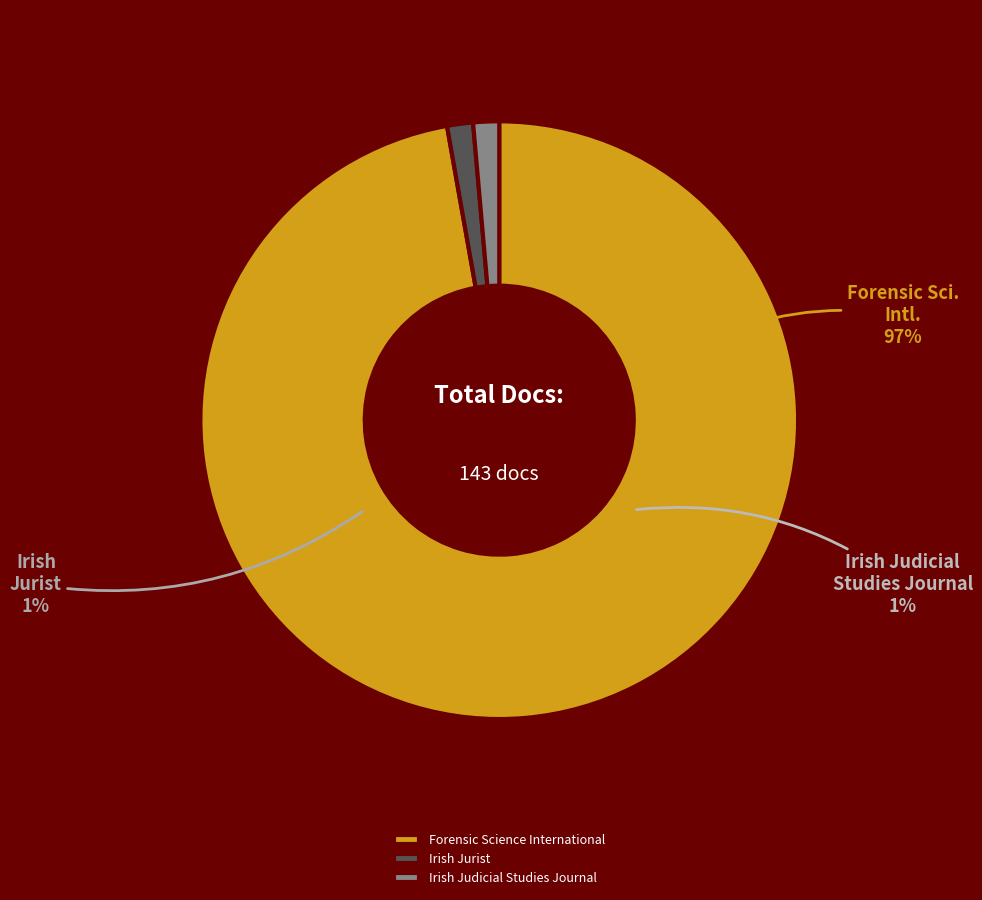

What is the change in value from Forensic Science International to Irish Judicial Studies Journal?

-137